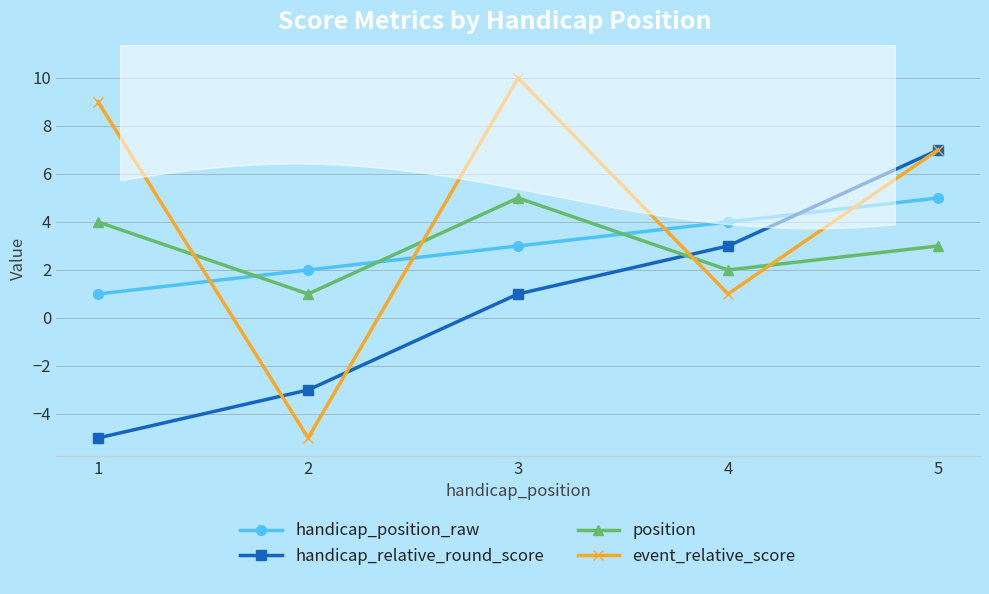

How many values in the position series exceed 3?

2